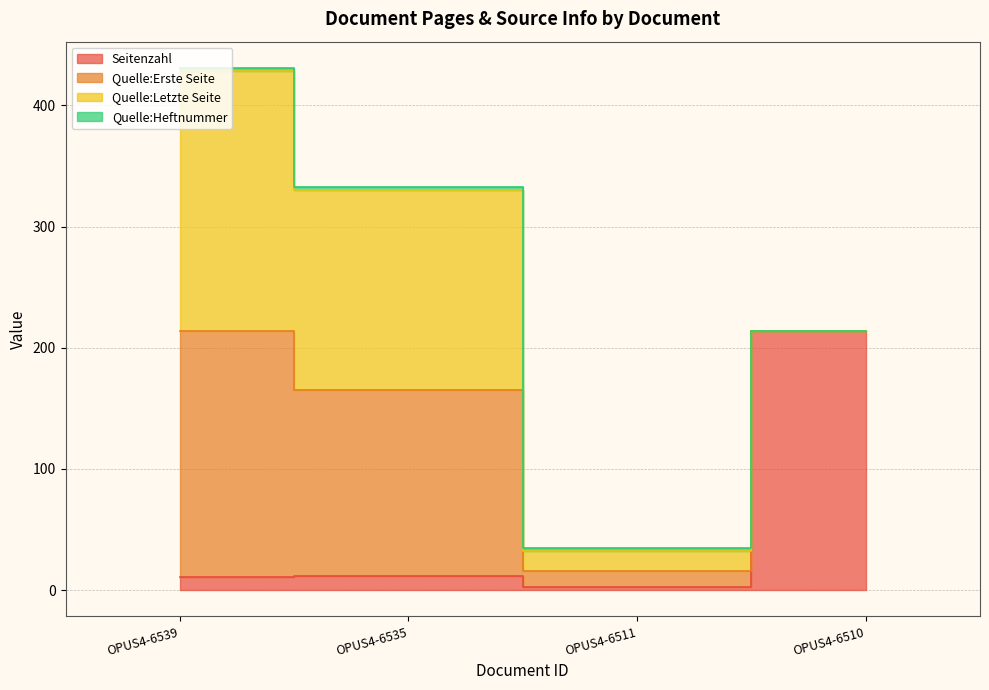

True or false: Quelle:Heftnummer and Quelle:Erste Seite intersect in this chart.

False